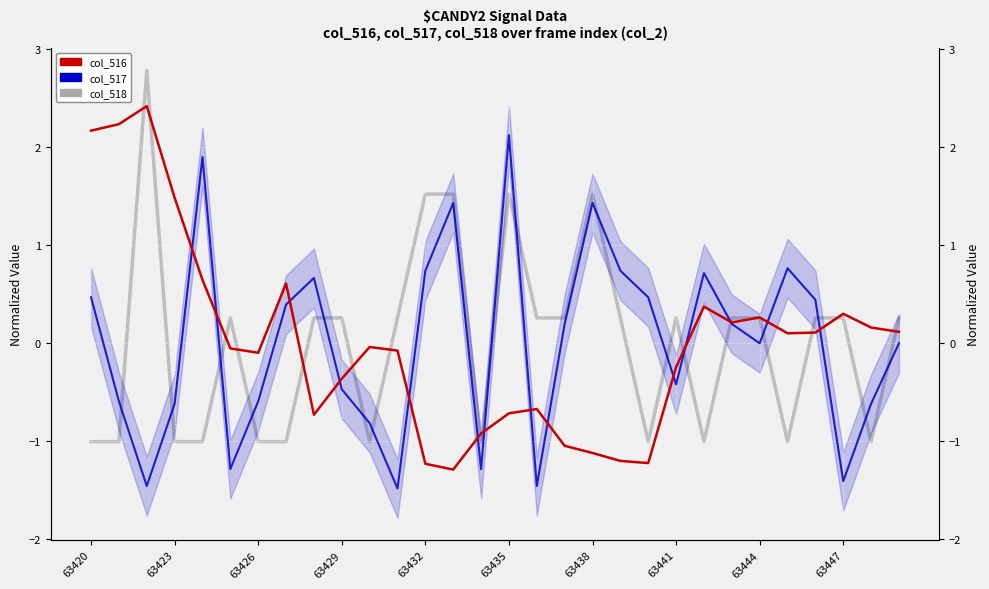

The value of col_516 at 26 is 0.0. True or false?

False